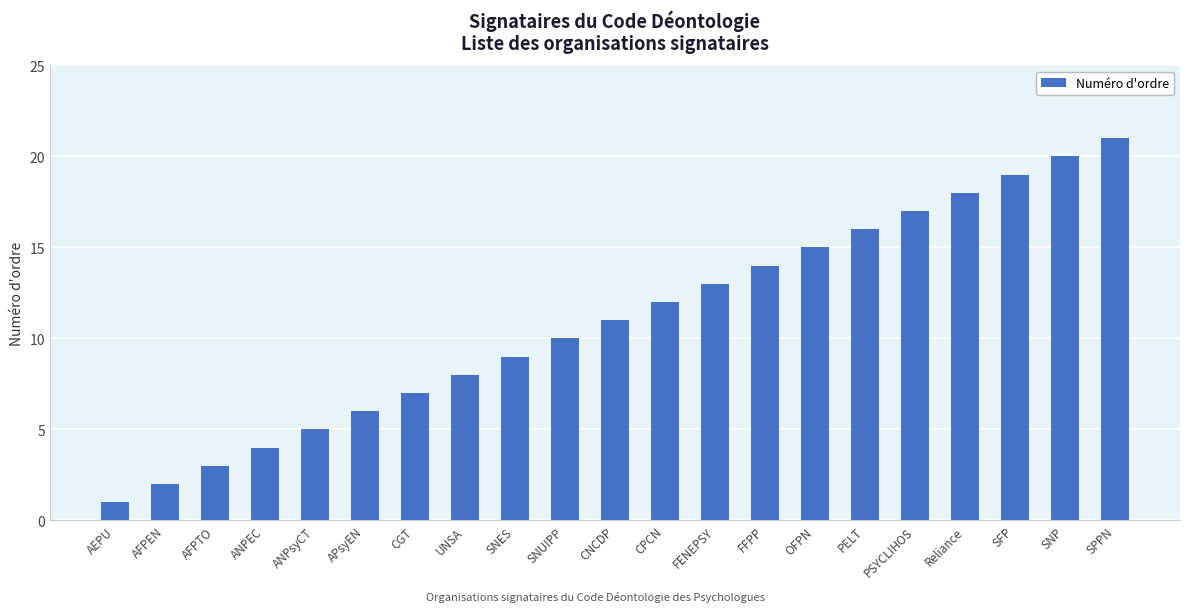

Reading right to left, list all the values displayed in this chart.

21	20	19	18	17	16	15	14	13	12	11	10	9	8	7	6	5	4	3	2	1